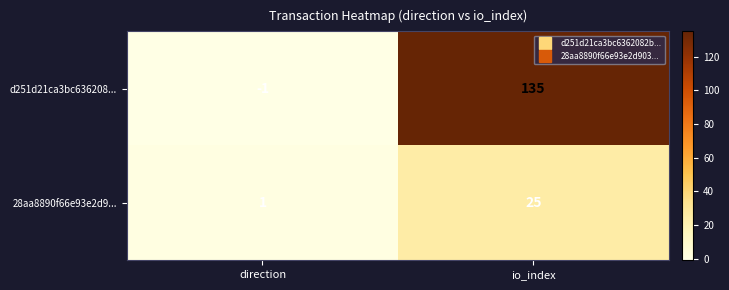

The 28aa8890f66e93e2d9... series shows 37 at io_index. True or false?

False